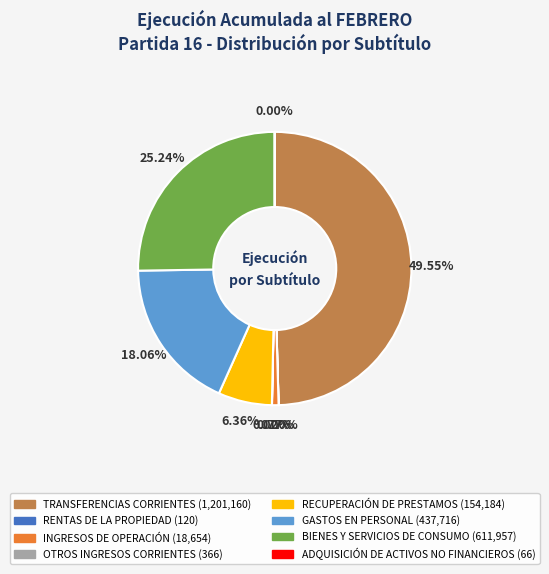

Which has a higher value, RECUPERACIÓN DE PRESTAMOS or TRANSFERENCIAS CORRIENTES?

TRANSFERENCIAS CORRIENTES